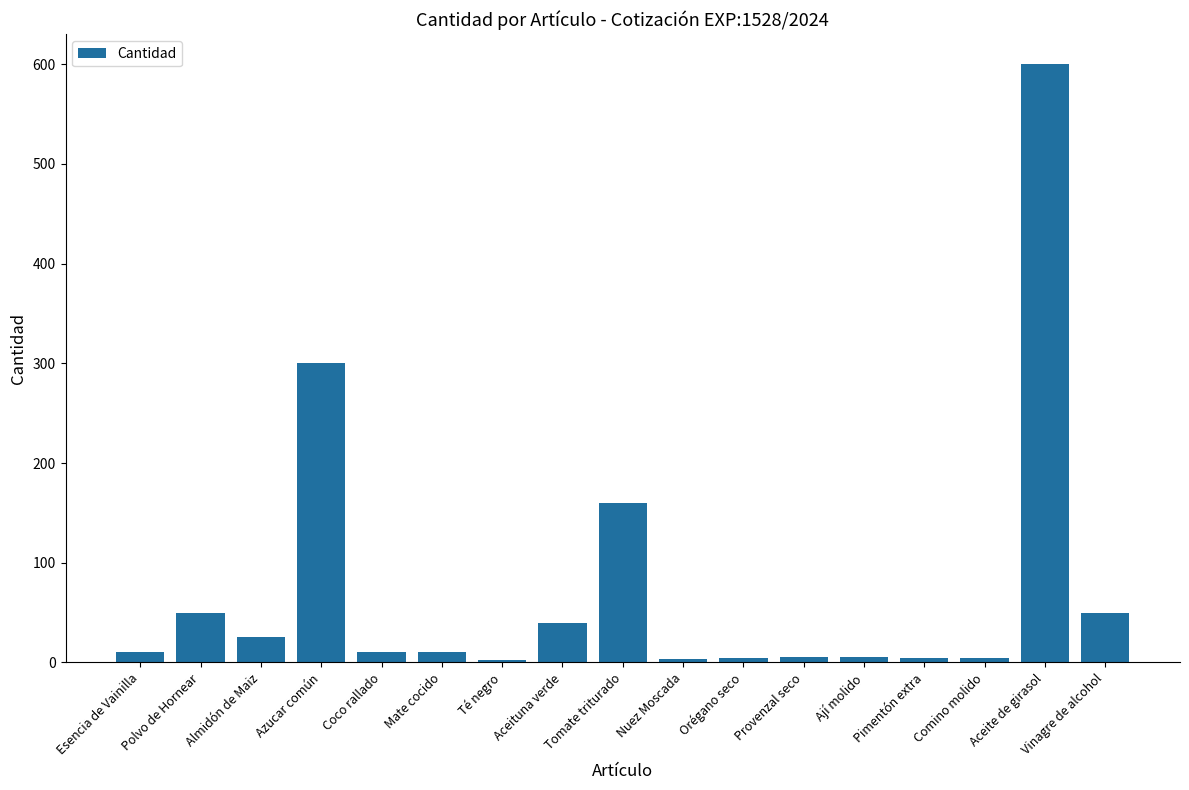

At which label is the value closest to 301?

Azucar común